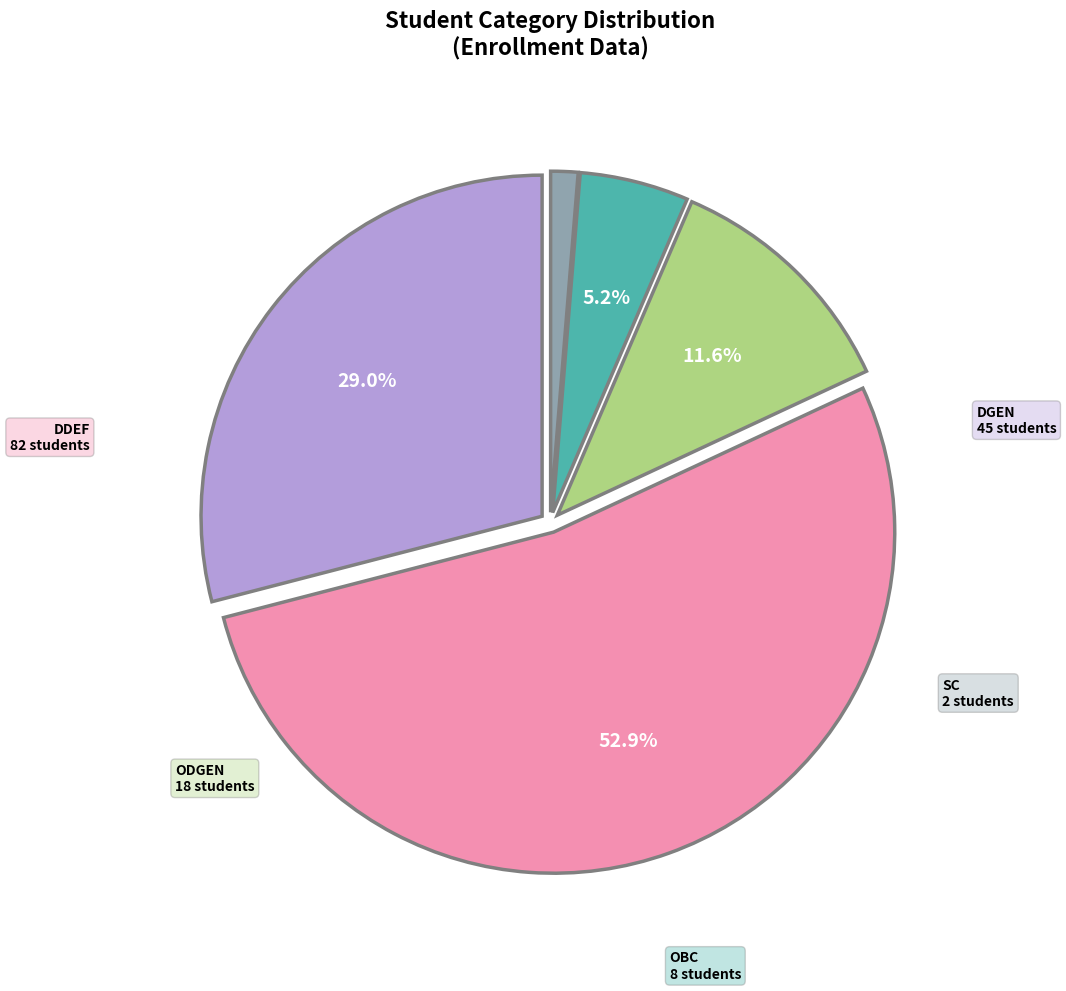

To the nearest percent, what percentage of the pie is SC?

1%